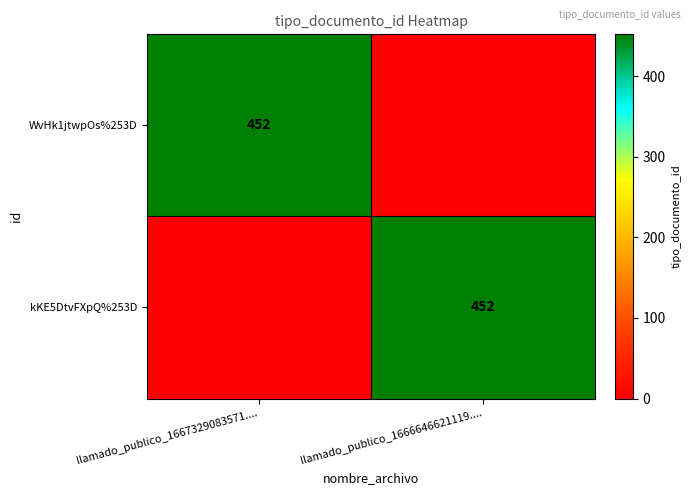

True or false: WvHk1jtwpOs%253D has a value of 452 at llamado_publico_1667329083571.....

True